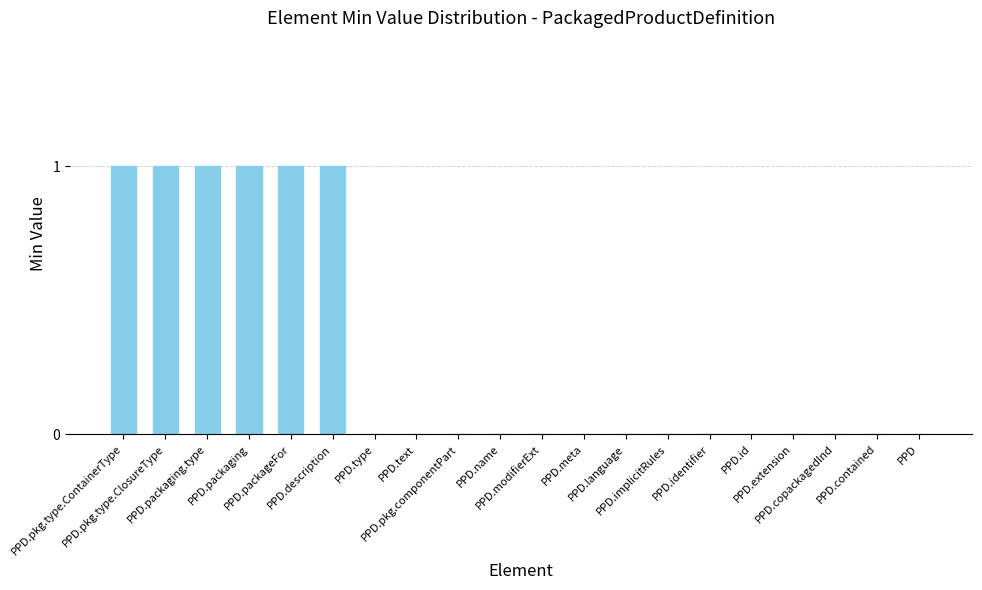

Is it true that the value at PPD.pkg.componentPart is 1?

False